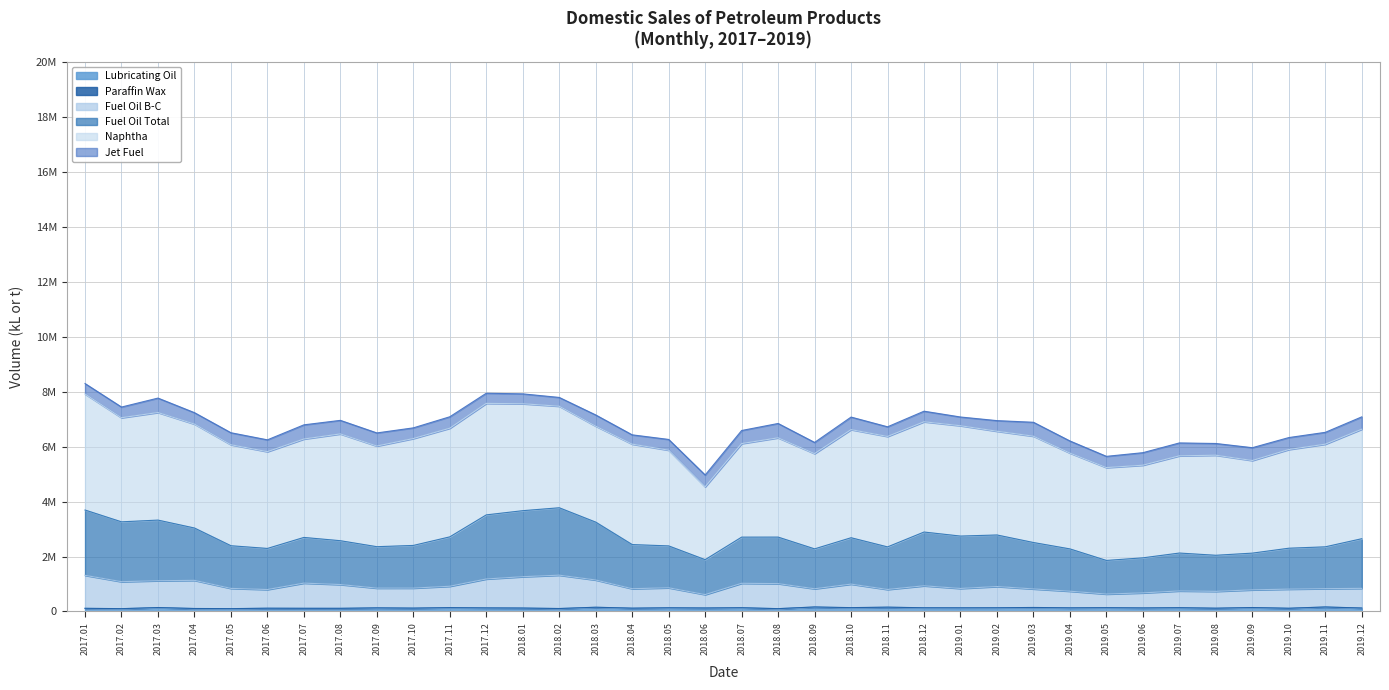

How many interior local valleys does the Fuel Oil B-C series have?

10